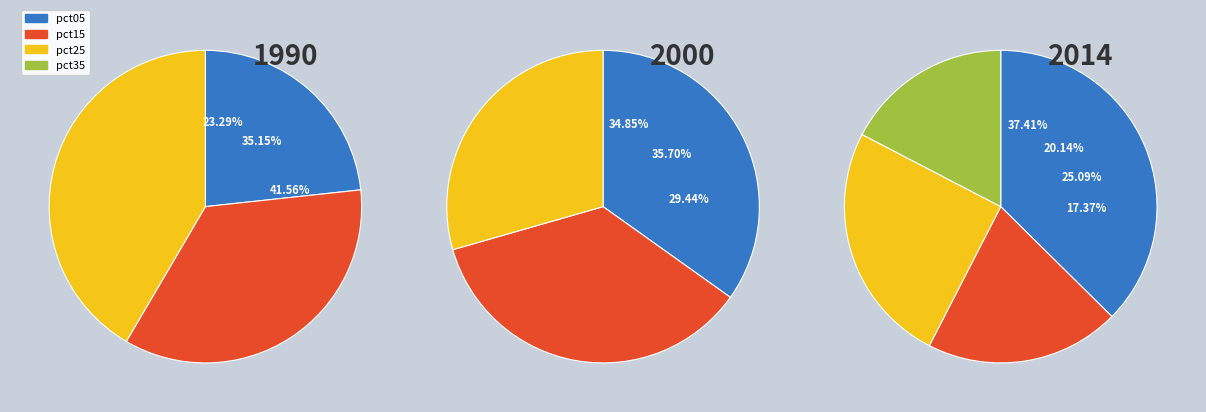

The pct75 slice represents 1% of the pie. True or false?

False